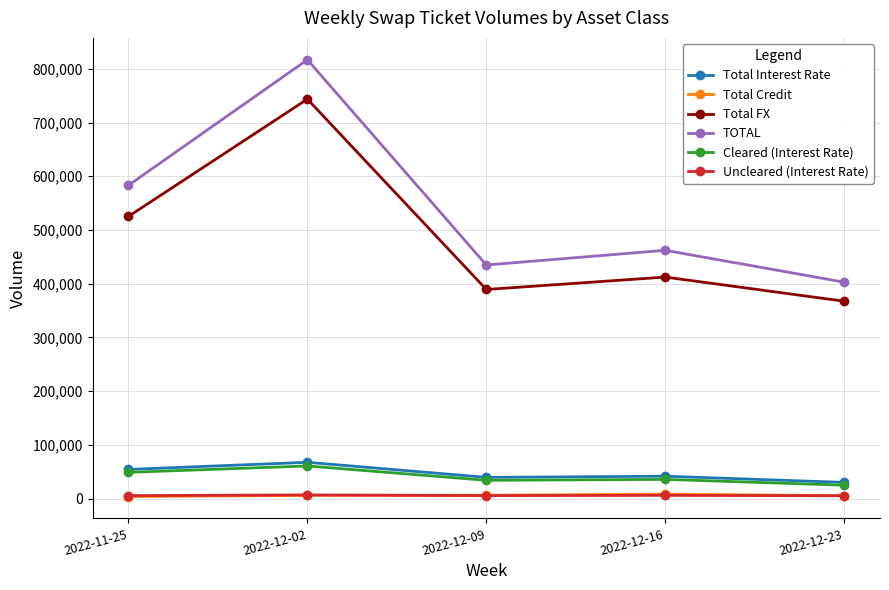

What is the total value across all series at 2022-11-25?

1220466